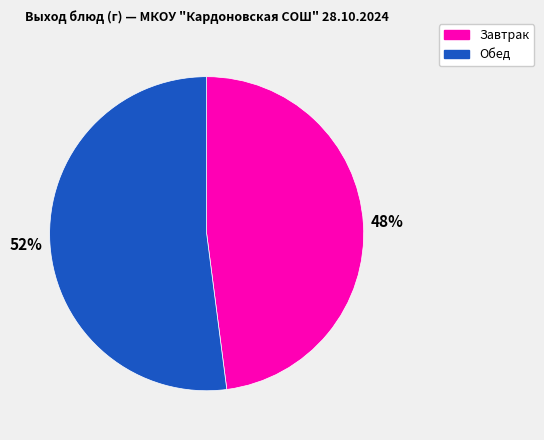

What is the largest slice in the pie chart?

Обед